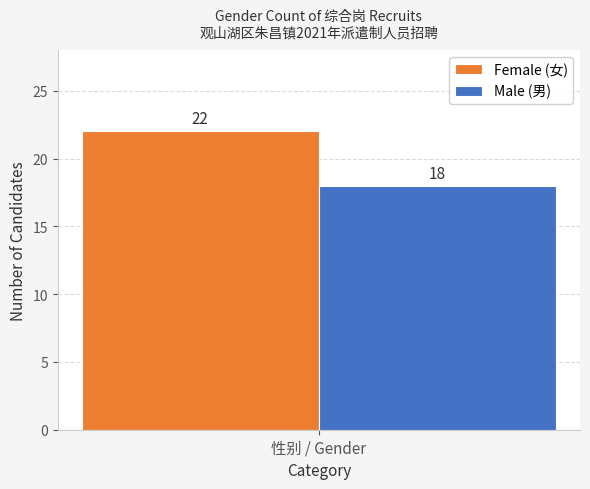

Reading right to left, extract all data points from this chart.

Female (女): 22
Male (男): 18